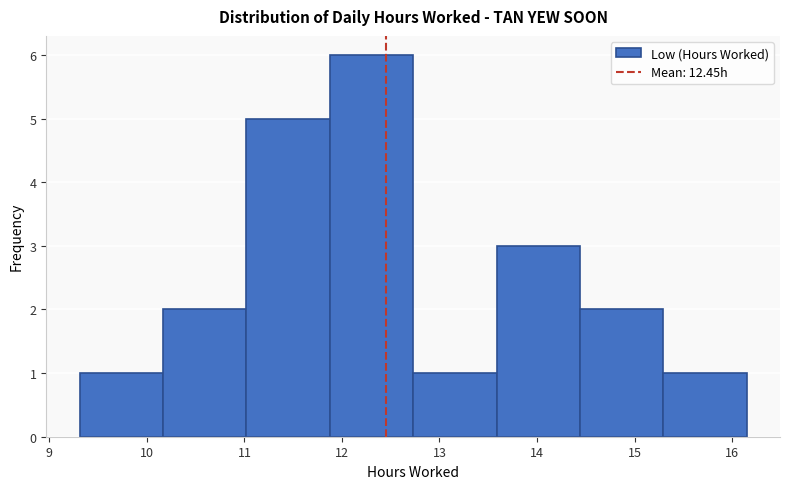

Over which range of the x-axis is the bar tallest?

11.9 to 12.7